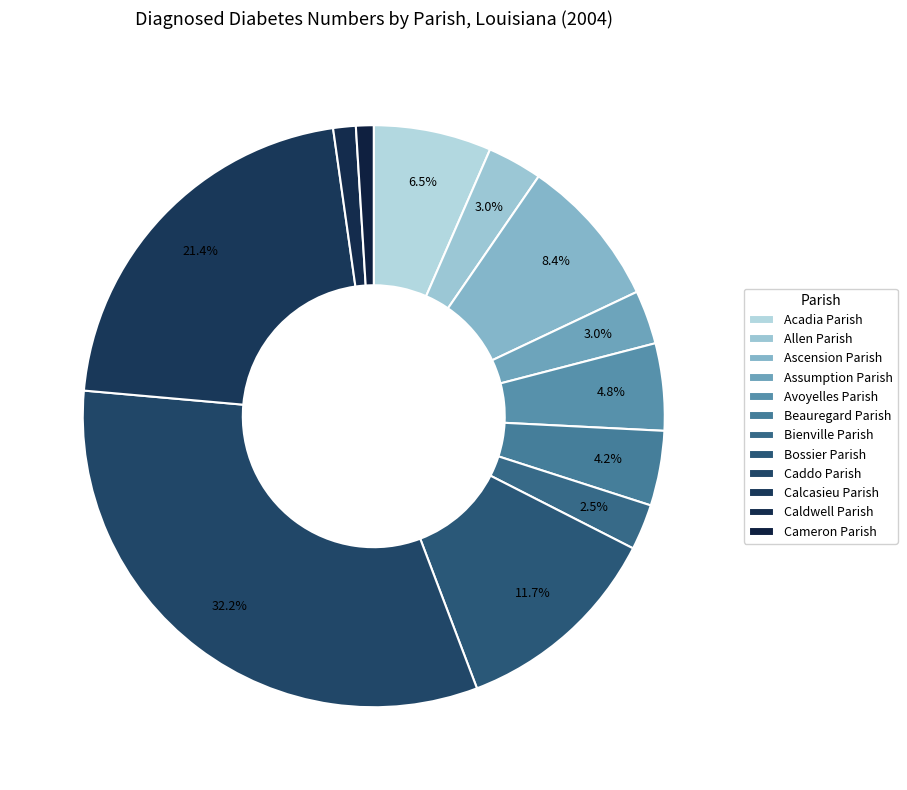

Which has a higher value, Ascension Parish or Allen Parish?

Ascension Parish